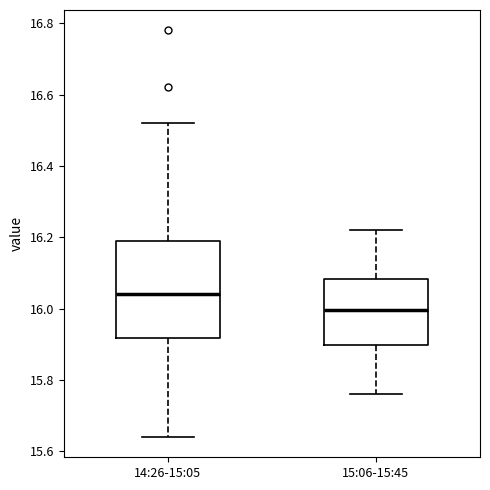

Reading left to right, read every box against the y-axis: the position of its median line, the range the box covers, and the ends of its whiskers. The values are not printed on the chart, so give them approximately, as read against the axis.

14:26-15:05: median 16.04, box 15.92 to 16.20, whiskers 15.64 to 16.52
15:06-15:45: median 16.00, box 15.90 to 16.08, whiskers 15.76 to 16.22